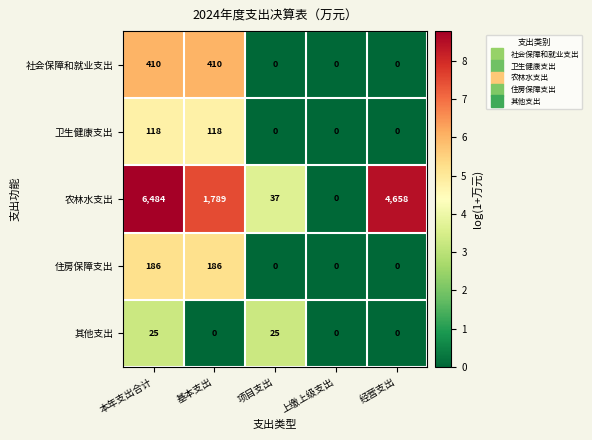

Which series has the largest total across all categories?

农林水支出